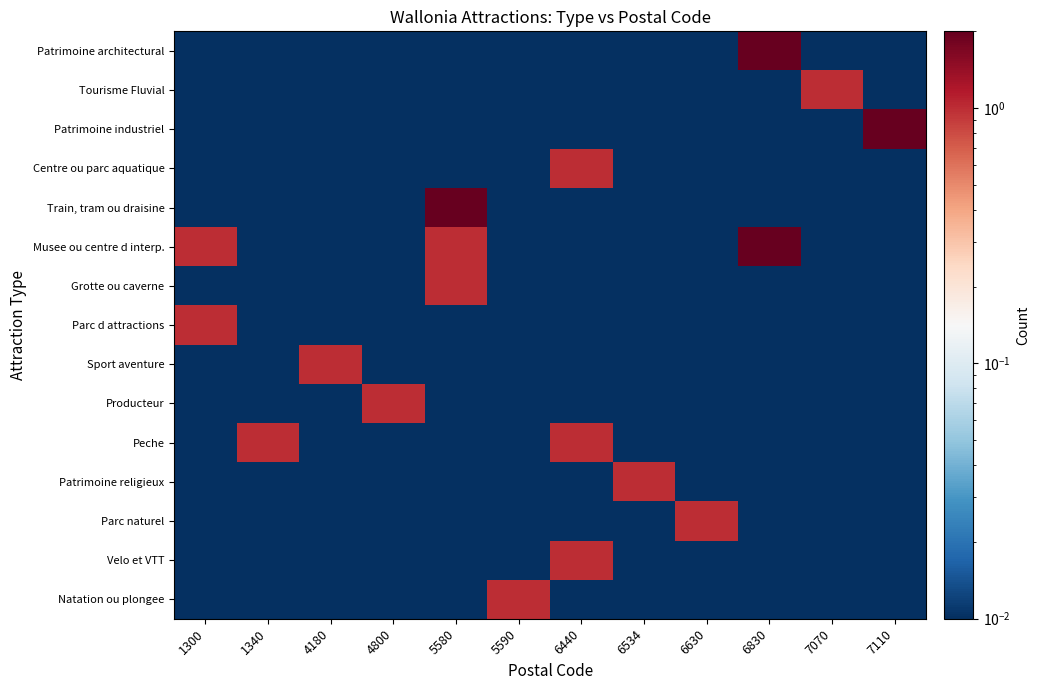

Reading right to left, extract all data points from this chart.

Patrimoine architectural: 7110=0.0	7070=0.0	6830=2.0	6630=0.0	6534=0.0	6440=0.0	5590=0.0	5580=0.0	4800=0.0	4180=0.0	1340=0.0	1300=0.0
Tourisme Fluvial: 7110=0.0	7070=1.0	6830=0.0	6630=0.0	6534=0.0	6440=0.0	5590=0.0	5580=0.0	4800=0.0	4180=0.0	1340=0.0	1300=0.0
Patrimoine industriel: 7110=2.0	7070=0.0	6830=0.0	6630=0.0	6534=0.0	6440=0.0	5590=0.0	5580=0.0	4800=0.0	4180=0.0	1340=0.0	1300=0.0
Centre ou parc aquatique: 7110=0.0	7070=0.0	6830=0.0	6630=0.0	6534=0.0	6440=1.0	5590=0.0	5580=0.0	4800=0.0	4180=0.0	1340=0.0	1300=0.0
Train, tram ou draisine: 7110=0.0	7070=0.0	6830=0.0	6630=0.0	6534=0.0	6440=0.0	5590=0.0	5580=2.0	4800=0.0	4180=0.0	1340=0.0	1300=0.0
Musee ou centre d interp.: 7110=0.0	7070=0.0	6830=2.0	6630=0.0	6534=0.0	6440=0.0	5590=0.0	5580=1.0	4800=0.0	4180=0.0	1340=0.0	1300=1.0
Grotte ou caverne: 7110=0.0	7070=0.0	6830=0.0	6630=0.0	6534=0.0	6440=0.0	5590=0.0	5580=1.0	4800=0.0	4180=0.0	1340=0.0	1300=0.0
Parc d attractions: 7110=0.0	7070=0.0	6830=0.0	6630=0.0	6534=0.0	6440=0.0	5590=0.0	5580=0.0	4800=0.0	4180=0.0	1340=0.0	1300=1.0
Sport aventure: 7110=0.0	7070=0.0	6830=0.0	6630=0.0	6534=0.0	6440=0.0	5590=0.0	5580=0.0	4800=0.0	4180=1.0	1340=0.0	1300=0.0
Producteur: 7110=0.0	7070=0.0	6830=0.0	6630=0.0	6534=0.0	6440=0.0	5590=0.0	5580=0.0	4800=1.0	4180=0.0	1340=0.0	1300=0.0
Peche: 7110=0.0	7070=0.0	6830=0.0	6630=0.0	6534=0.0	6440=1.0	5590=0.0	5580=0.0	4800=0.0	4180=0.0	1340=1.0	1300=0.0
Patrimoine religieux: 7110=0.0	7070=0.0	6830=0.0	6630=0.0	6534=1.0	6440=0.0	5590=0.0	5580=0.0	4800=0.0	4180=0.0	1340=0.0	1300=0.0
Parc naturel: 7110=0.0	7070=0.0	6830=0.0	6630=1.0	6534=0.0	6440=0.0	5590=0.0	5580=0.0	4800=0.0	4180=0.0	1340=0.0	1300=0.0
Velo et VTT: 7110=0.0	7070=0.0	6830=0.0	6630=0.0	6534=0.0	6440=1.0	5590=0.0	5580=0.0	4800=0.0	4180=0.0	1340=0.0	1300=0.0
Natation ou plongee: 7110=0.0	7070=0.0	6830=0.0	6630=0.0	6534=0.0	6440=0.0	5590=1.0	5580=0.0	4800=0.0	4180=0.0	1340=0.0	1300=0.0